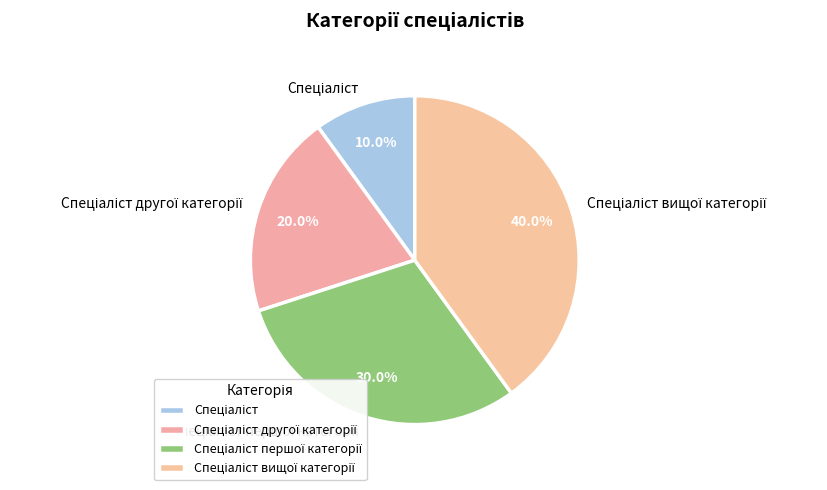

Does any single category account for the majority?

No